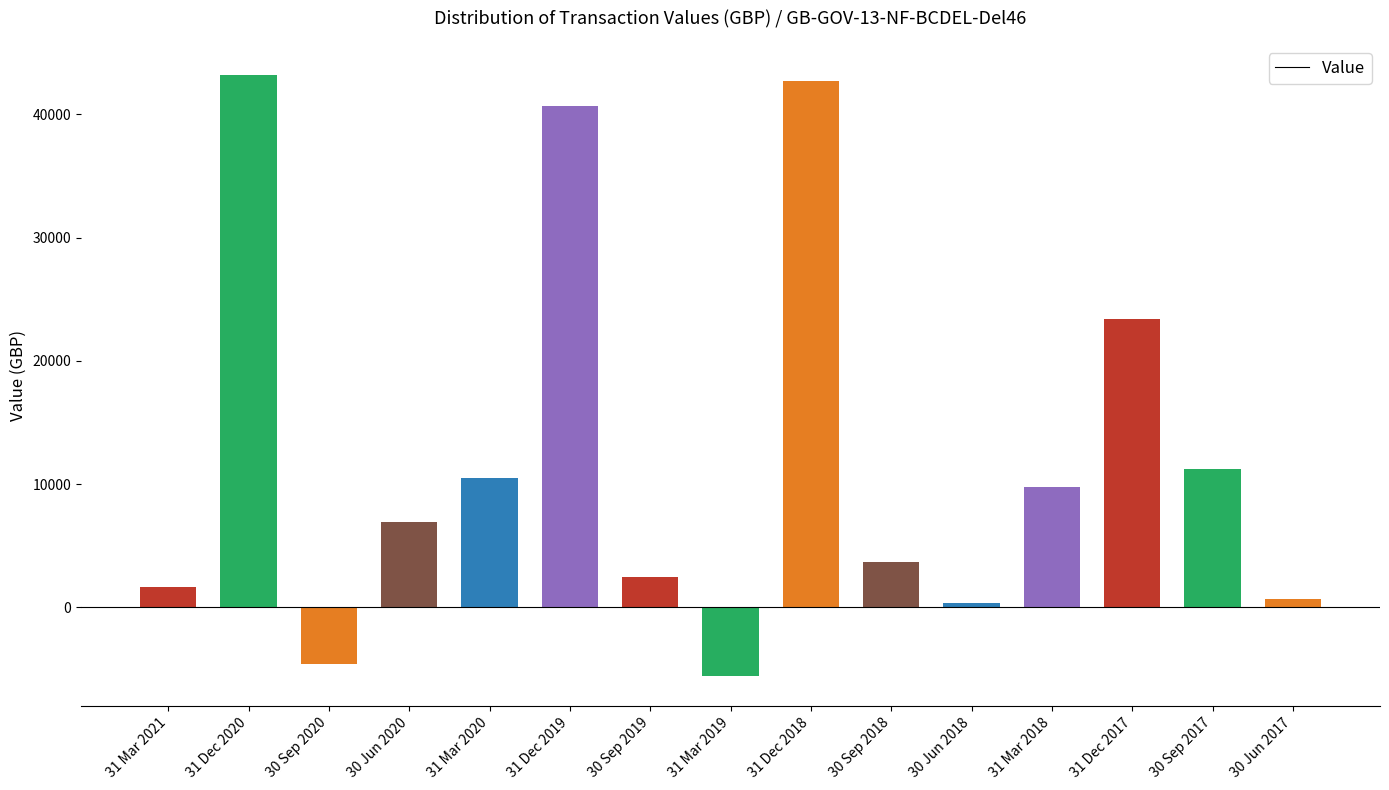

Does the chart contain any negative values?

Yes